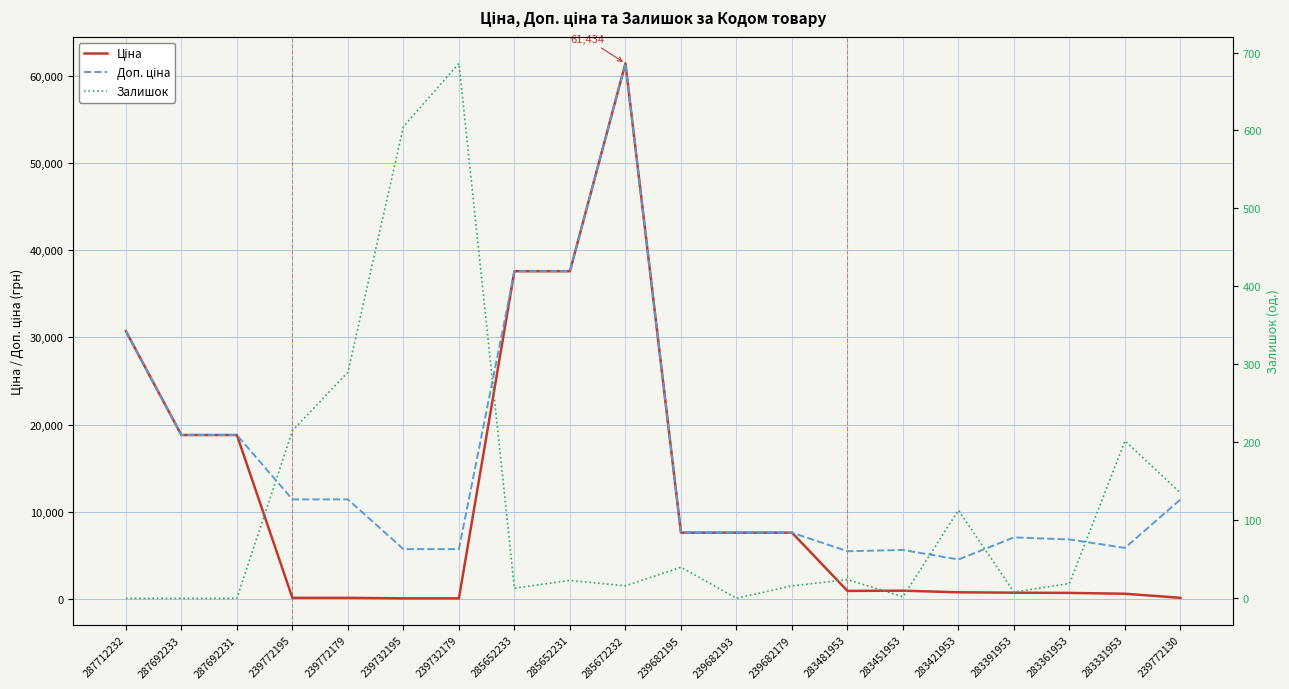

True or false: Ціна and Залишок cross at least once.

True